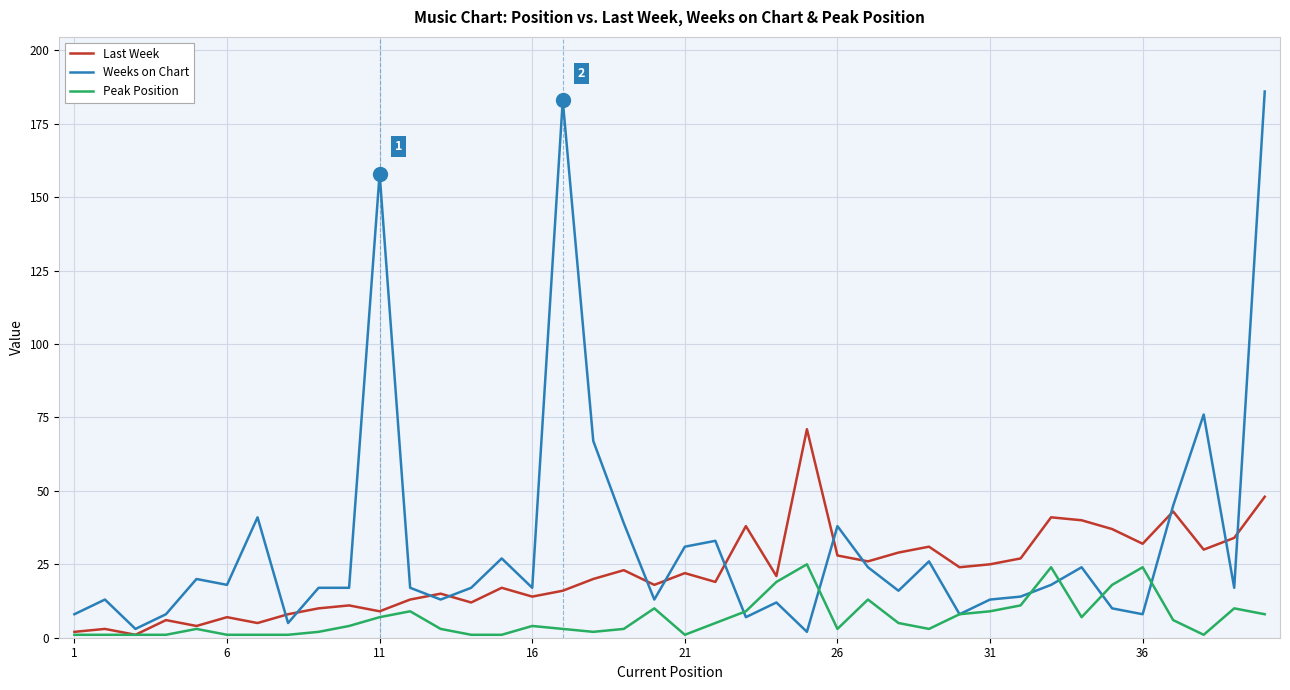

Rank the series by their average value, from highest to lowest.

Weeks on Chart, Last Week, Peak Position